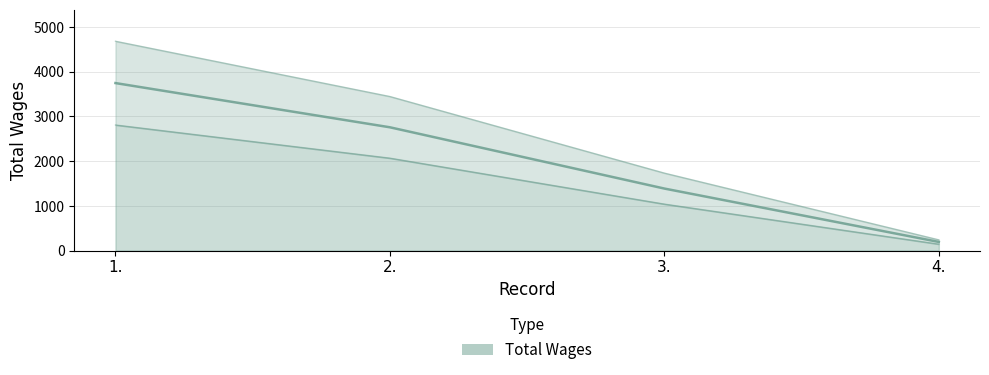

What position from the left is 4.?

4